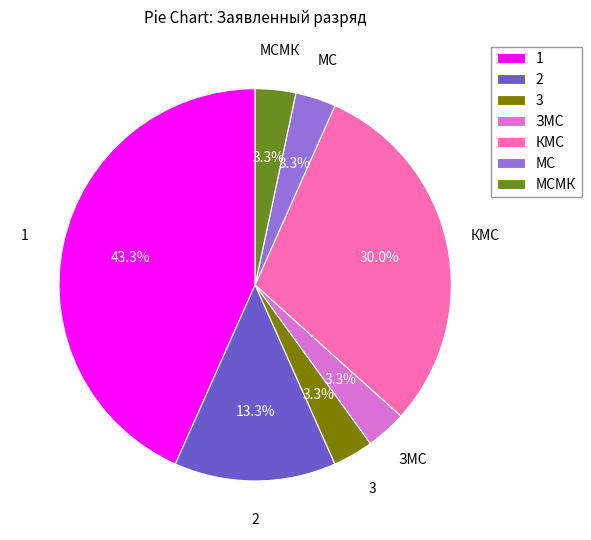

Is the sum of 3 and 2 greater than half?

No